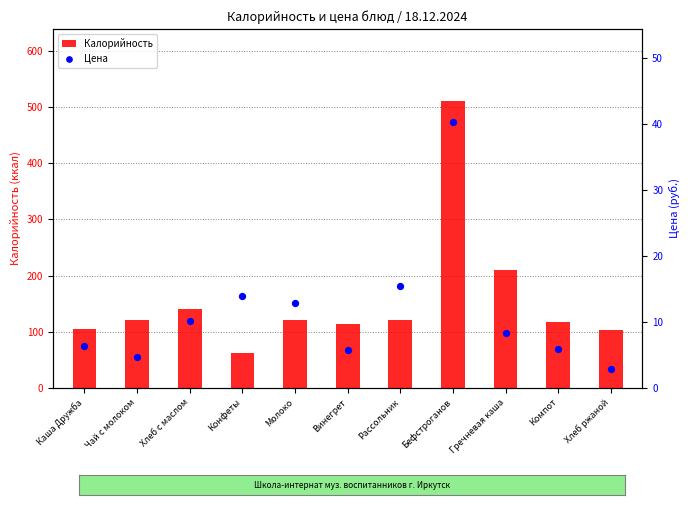

What is the total value across all series at Каша Дружба?

111.4